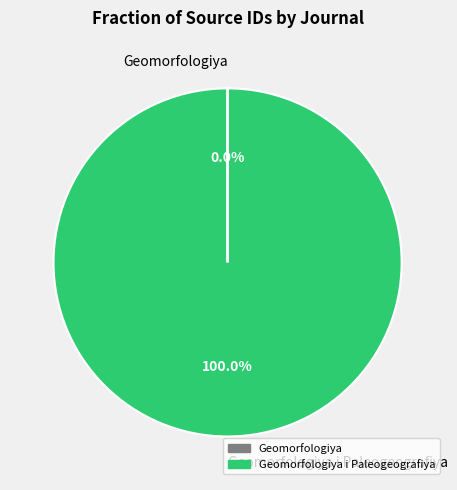

Does any single category account for the majority?

Yes